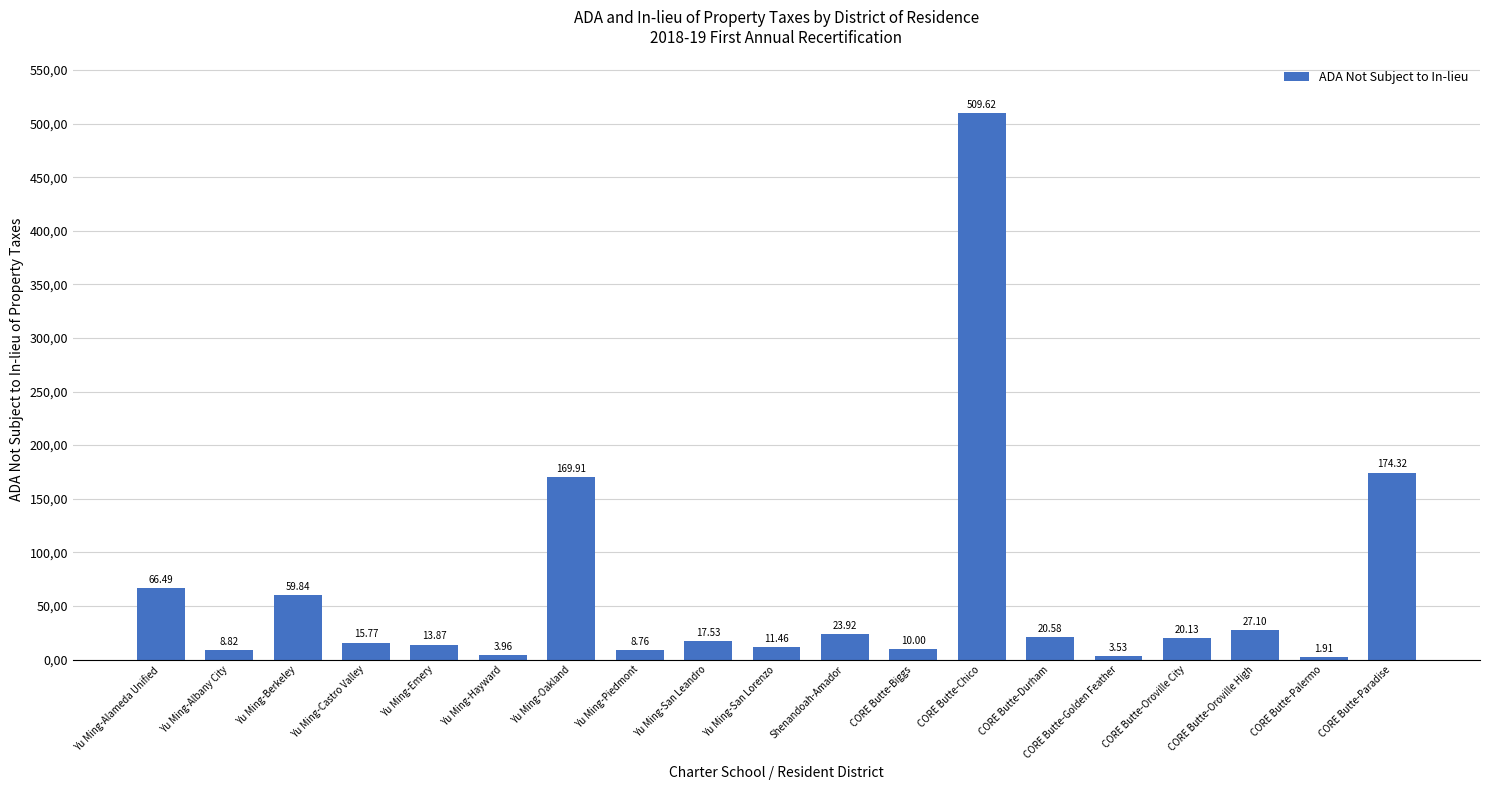

What is the difference between the values at CORE Butte-Palermo and Yu Ming-Alameda Unified?

64.6